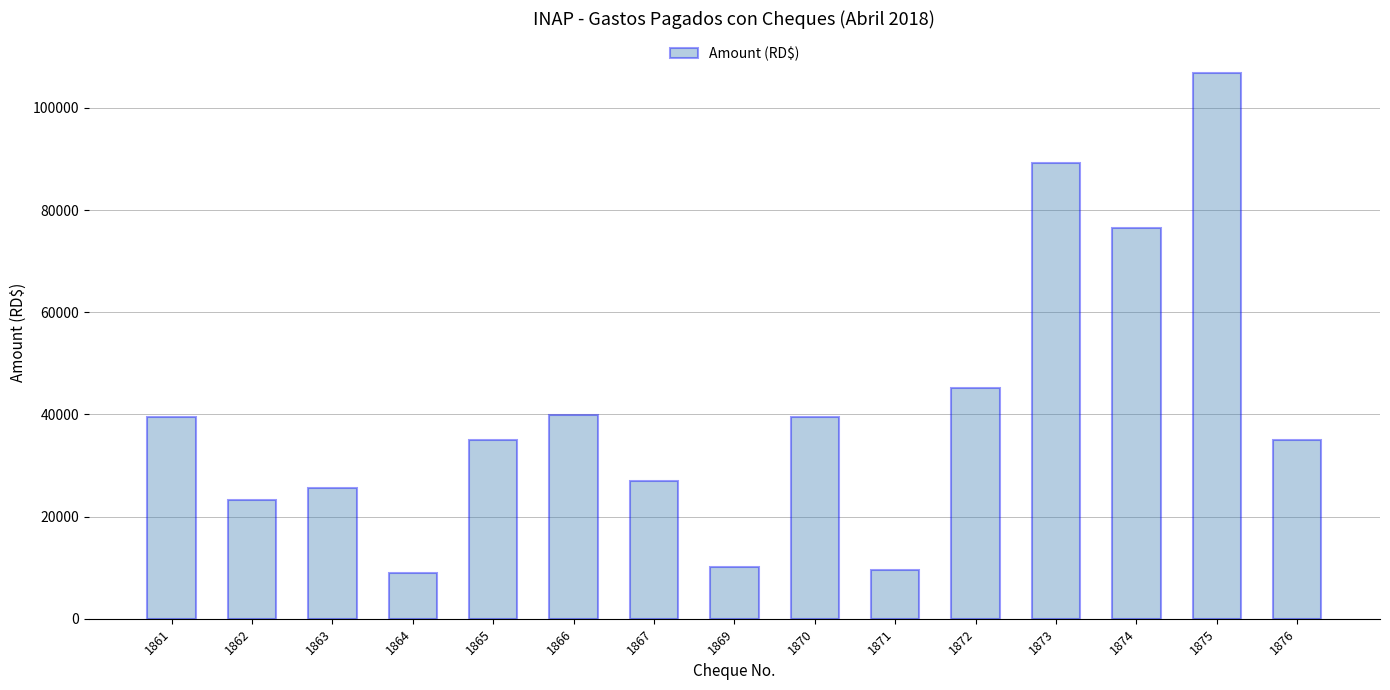

The value at 1863 is 25498.0. True or false?

True